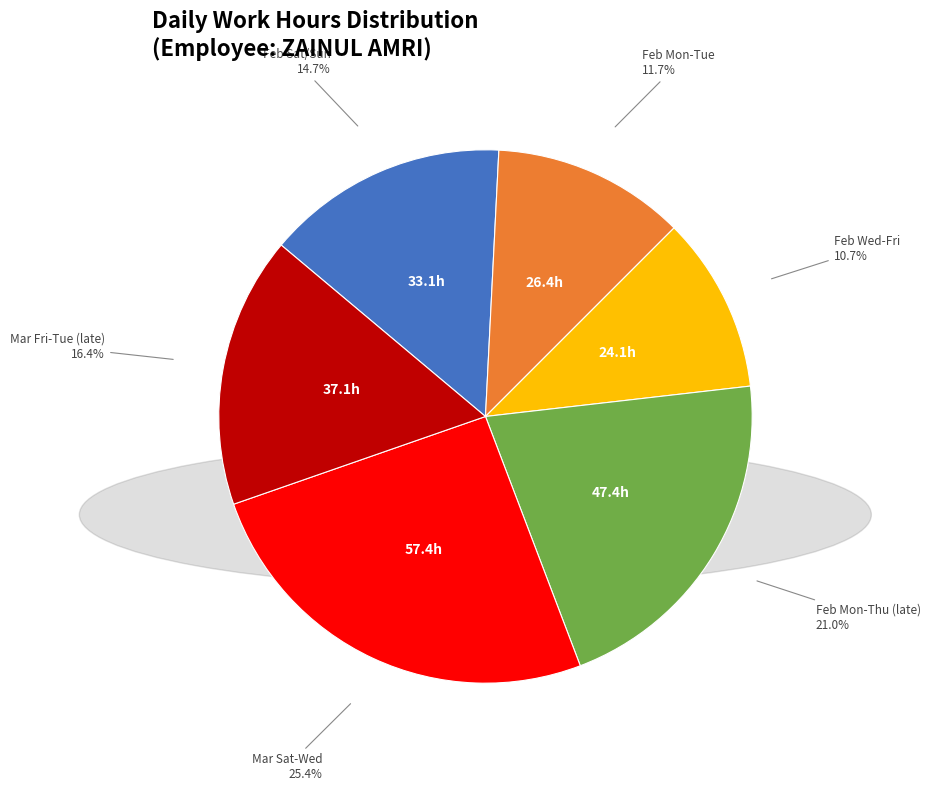

Which category has the smallest portion of the pie?

Feb Wed-Fri